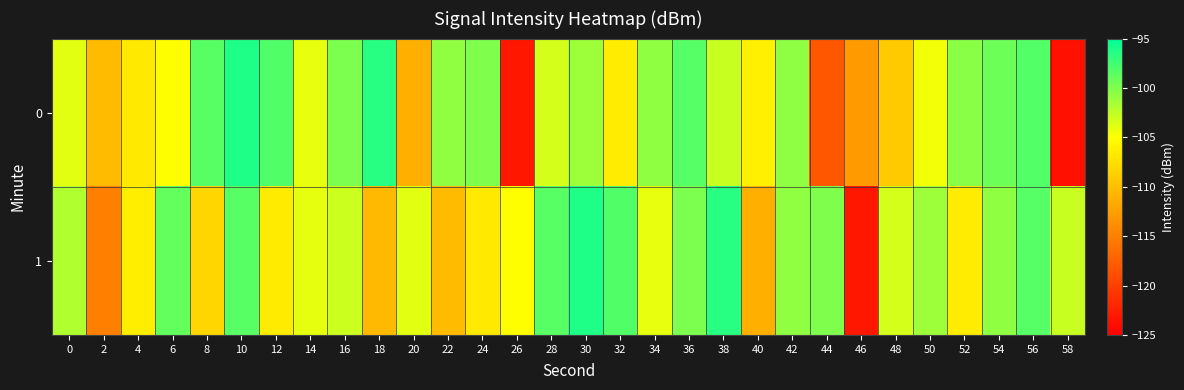

How many data points does each series have?

30